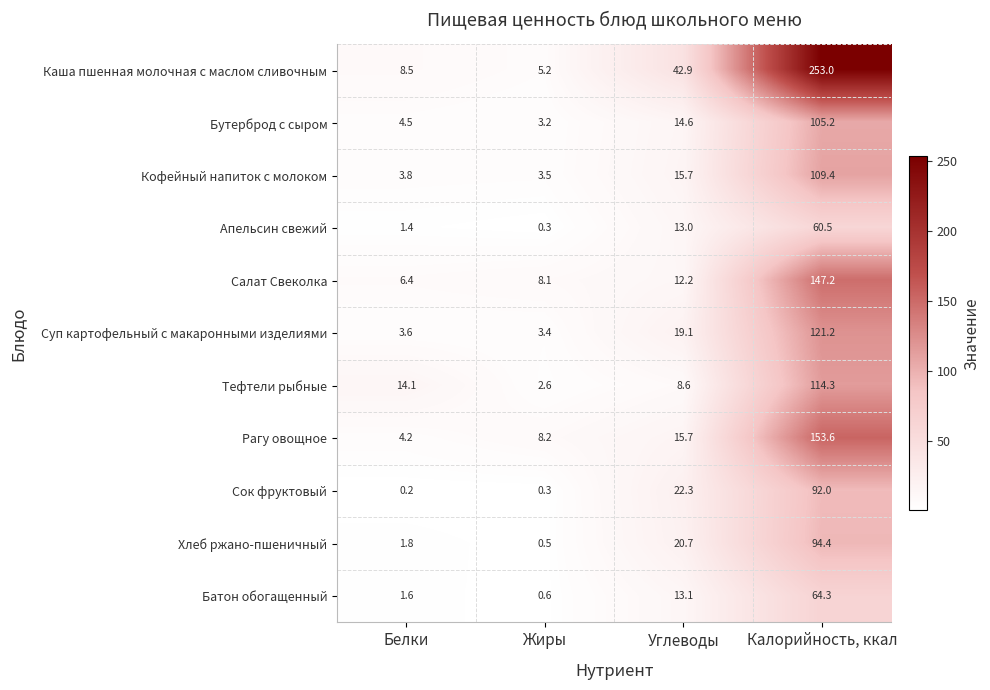

At which label does Батон обогащенный reach its minimum?

Жиры